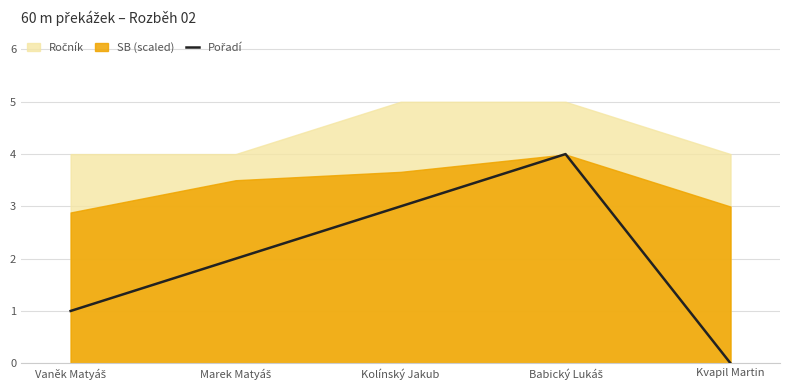

True or false: the data shows 4 at Kolínský Jakub.

False